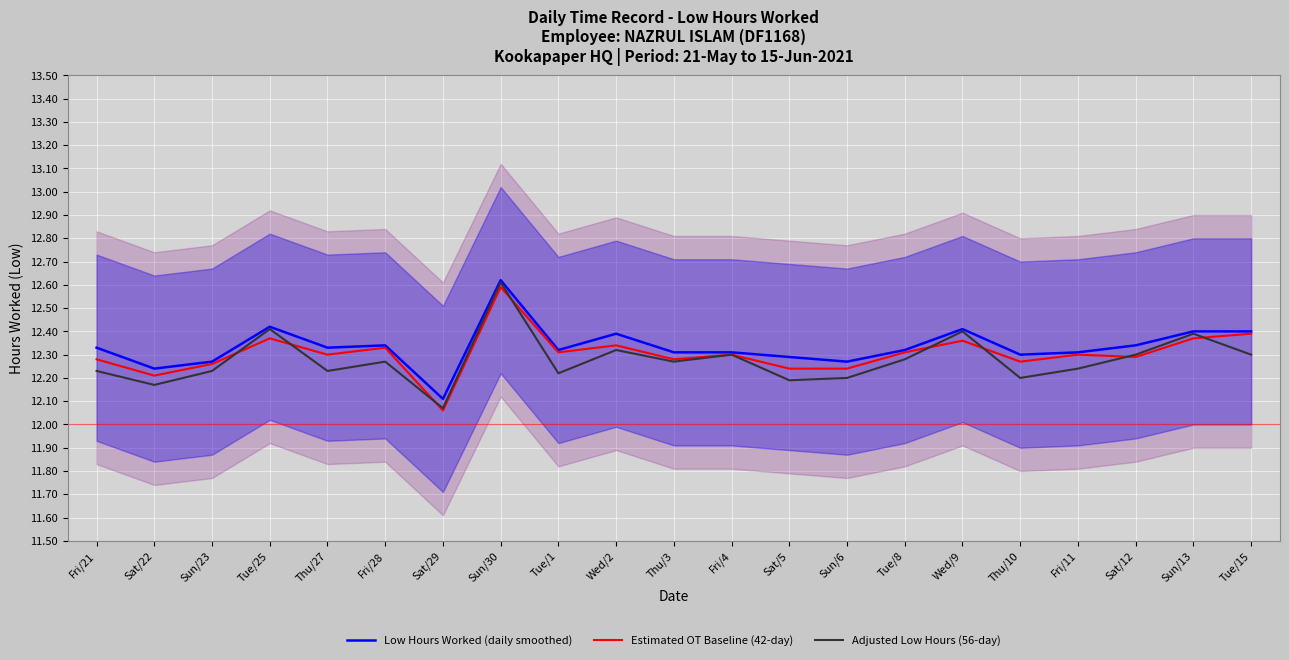

What position from the left is Fri/28?

6